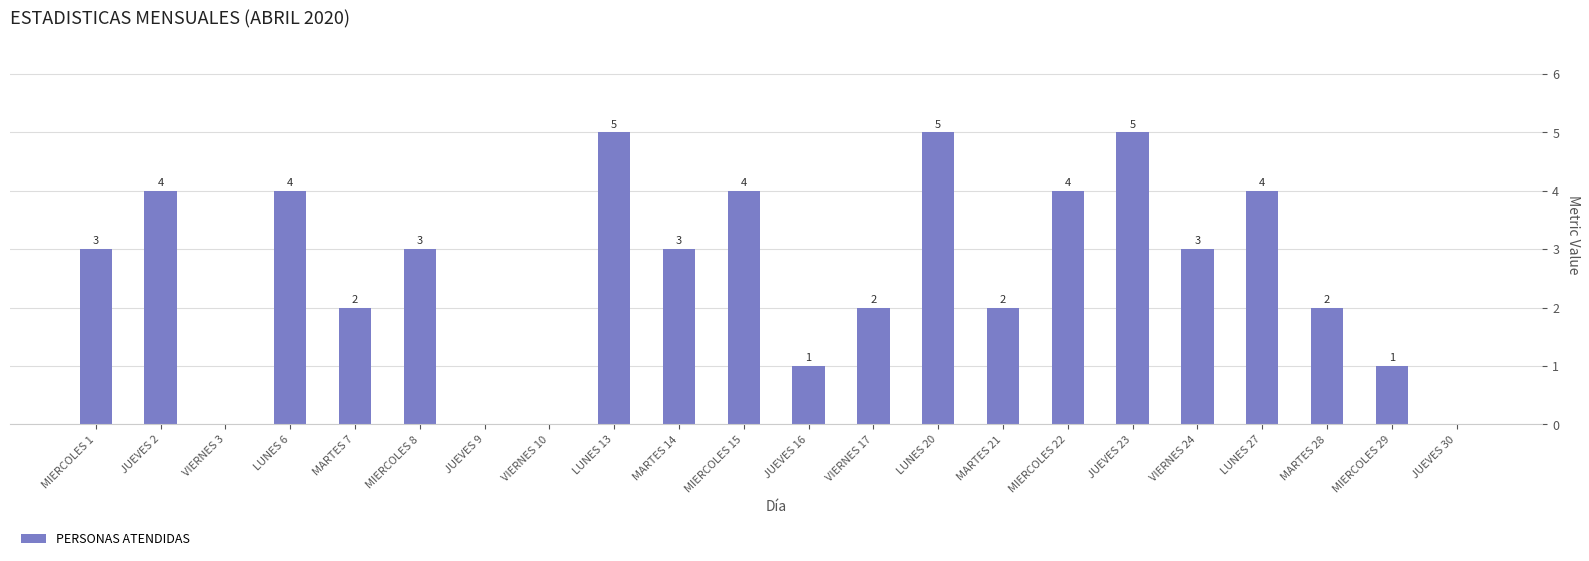

What value does the data have at LUNES 13?

5